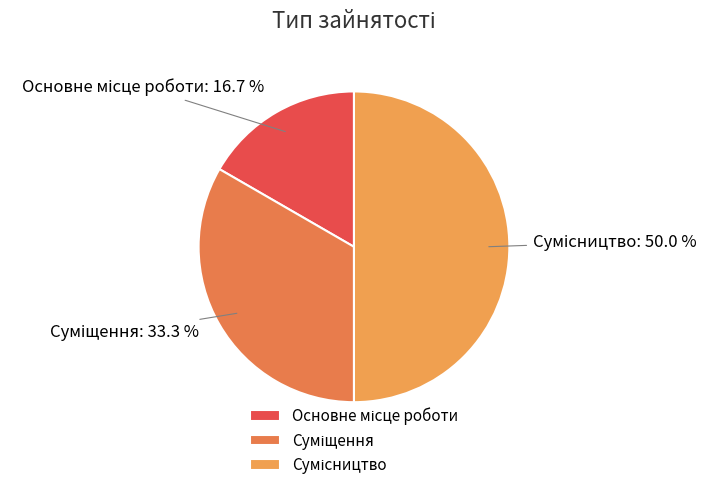

What percentage is the Суміщення slice, to the nearest percent?

33%